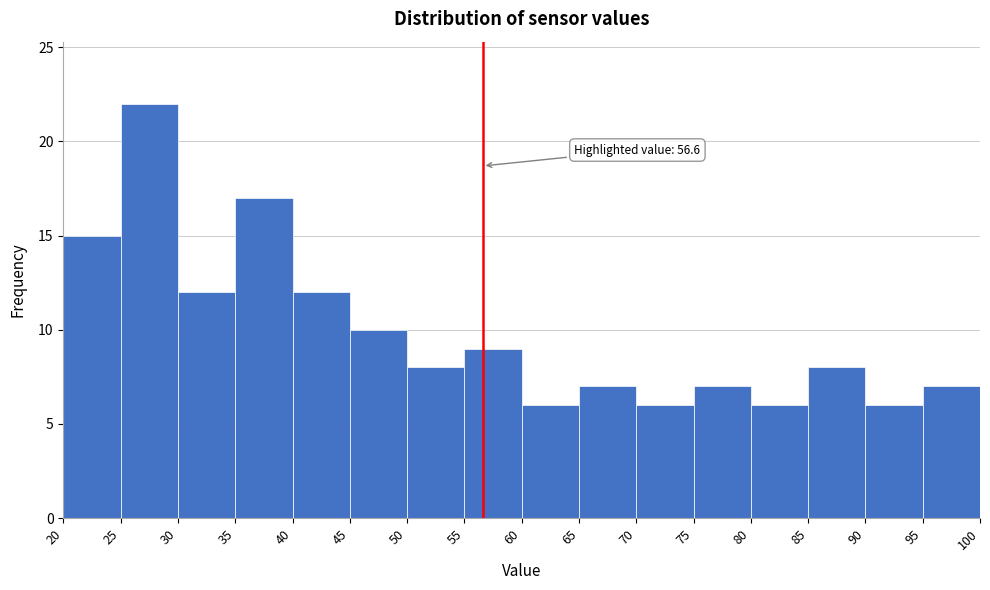

Which range on the x-axis has the tallest bar?

25 to 30